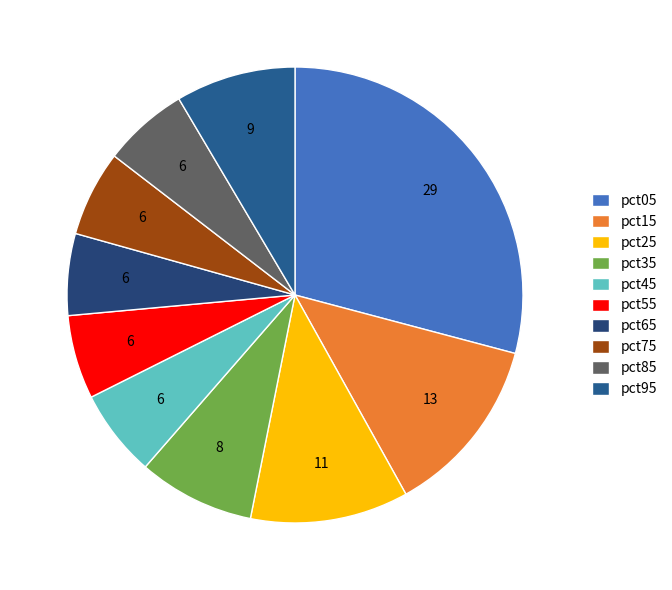

What percentage do pct25 and pct05 together represent?

40.4%